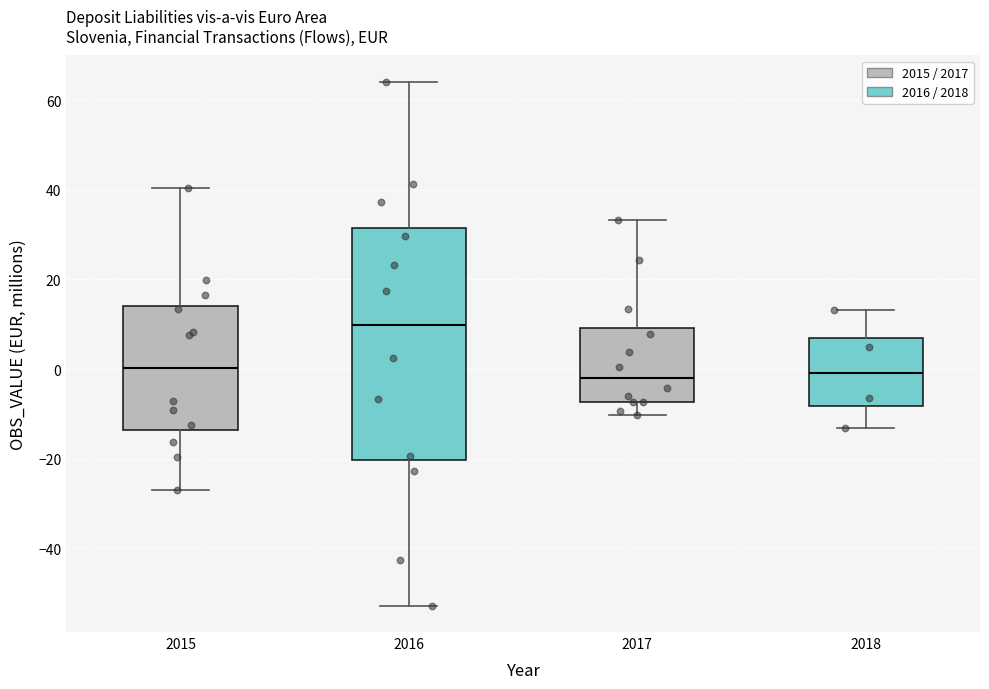

Where does the lower whisker of the box at x = 2017 end on the y-axis? The values are not printed on the chart, so give them approximately, as read against the axis.

-10